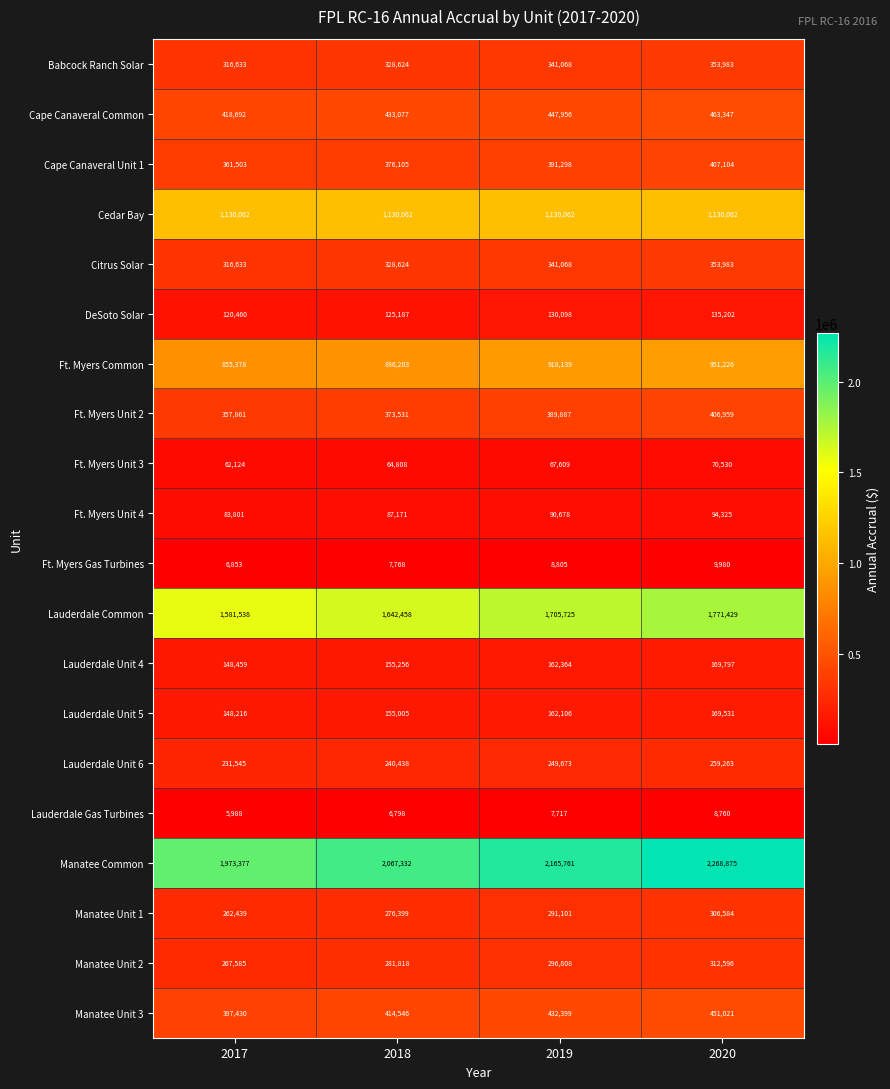

What is the difference between the maximum and second lowest values in the Lauderdale Unit 6 series?

18825